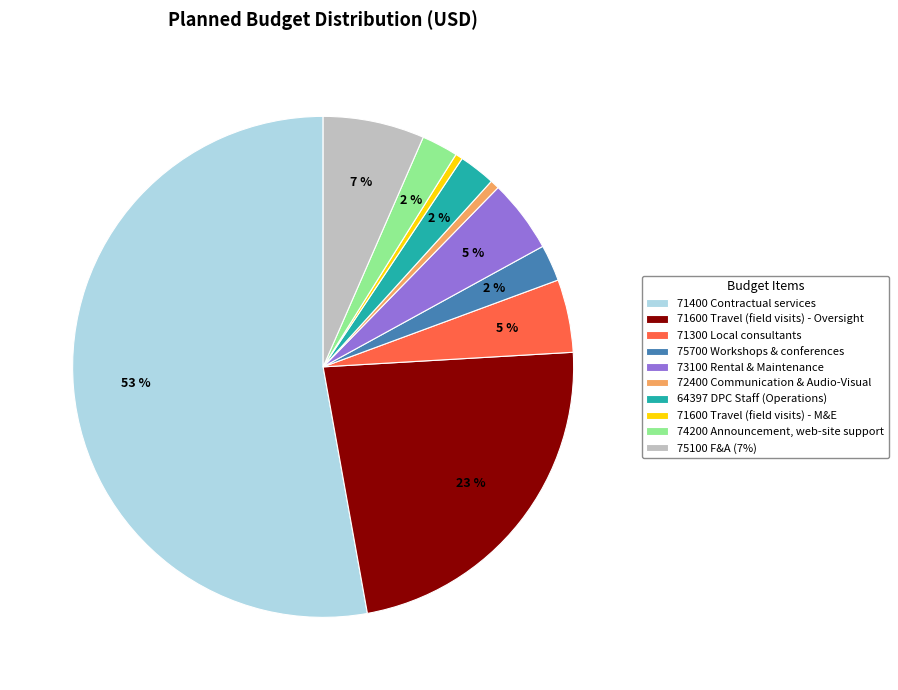

Does 71400 Contractual services account for over 50% of the chart?

Yes